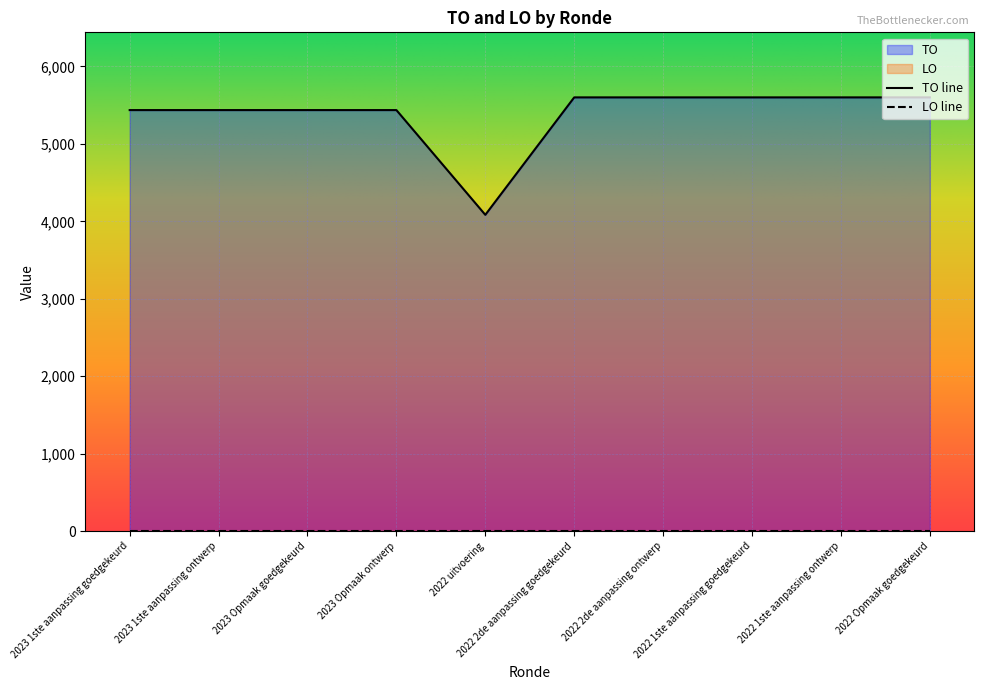

At which category does the chart reach its minimum across all series?

2022 uitvoering